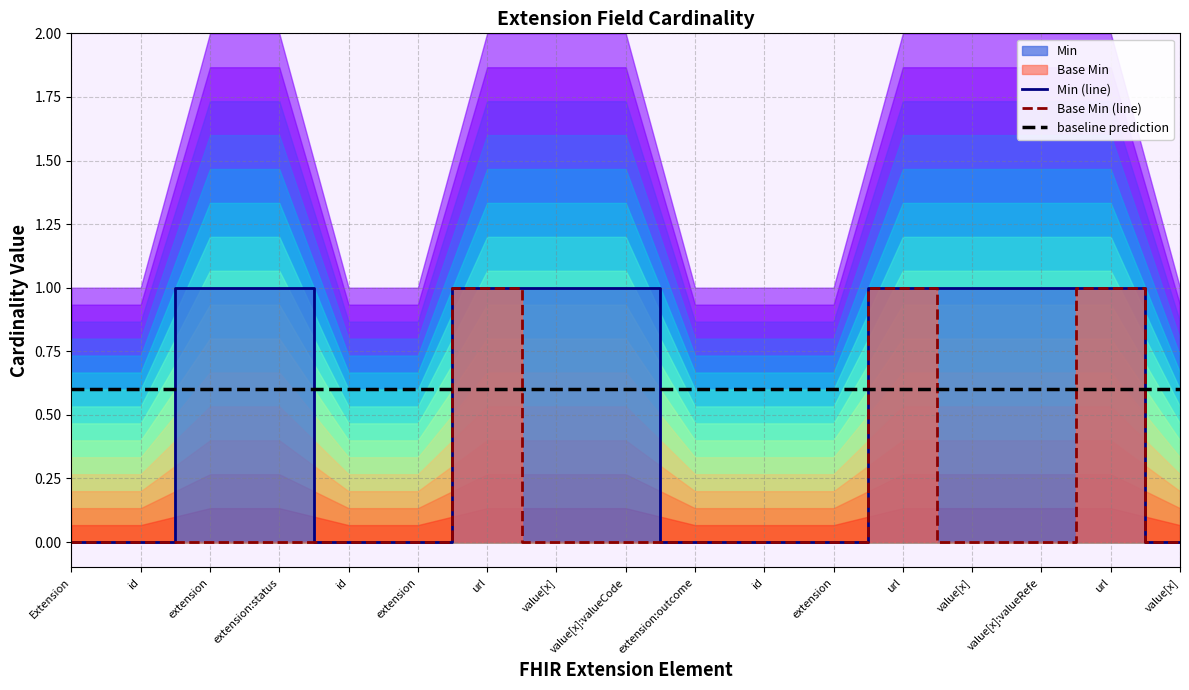

Reading left to right, list all the values displayed in this chart.

Min (line): Extension=0.0	id=0.0	extension=1.0	extension:status=1.0	id=0.0	extension=0.0	url=1.0	value[x]=1.0	value[x]:valueCode=1.0	extension:outcome=0.0	id=0.0	extension=0.0	url=1.0	value[x]=1.0	value[x]:valueRefe=1.0	url=1.0	value[x]=0.0
Base Min (line): Extension=0.0	id=0.0	extension=0.0	extension:status=0.0	id=0.0	extension=0.0	url=1.0	value[x]=0.0	value[x]:valueCode=0.0	extension:outcome=0.0	id=0.0	extension=0.0	url=1.0	value[x]=0.0	value[x]:valueRefe=0.0	url=1.0	value[x]=0.0
baseline prediction: Extension=0.6	id=0.6	extension=0.6	extension:status=0.6	id=0.6	extension=0.6	url=0.6	value[x]=0.6	value[x]:valueCode=0.6	extension:outcome=0.6	id=0.6	extension=0.6	url=0.6	value[x]=0.6	value[x]:valueRefe=0.6	url=0.6	value[x]=0.6